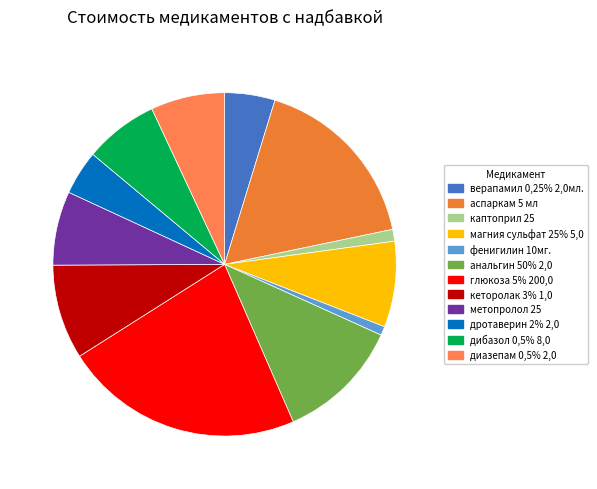

To the nearest percent, what portion does фенигилин 10мг. represent?

1%